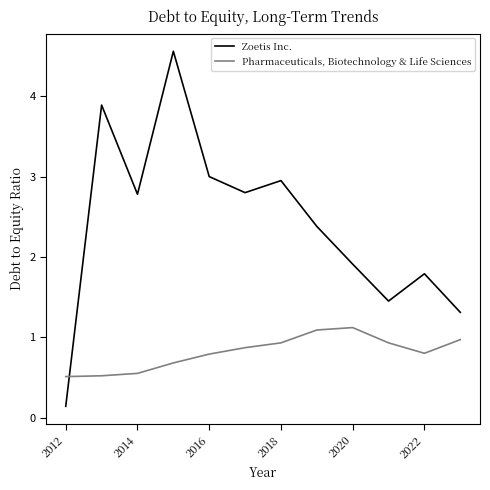

What is the highest value of the Zoetis Inc. series?

4.6